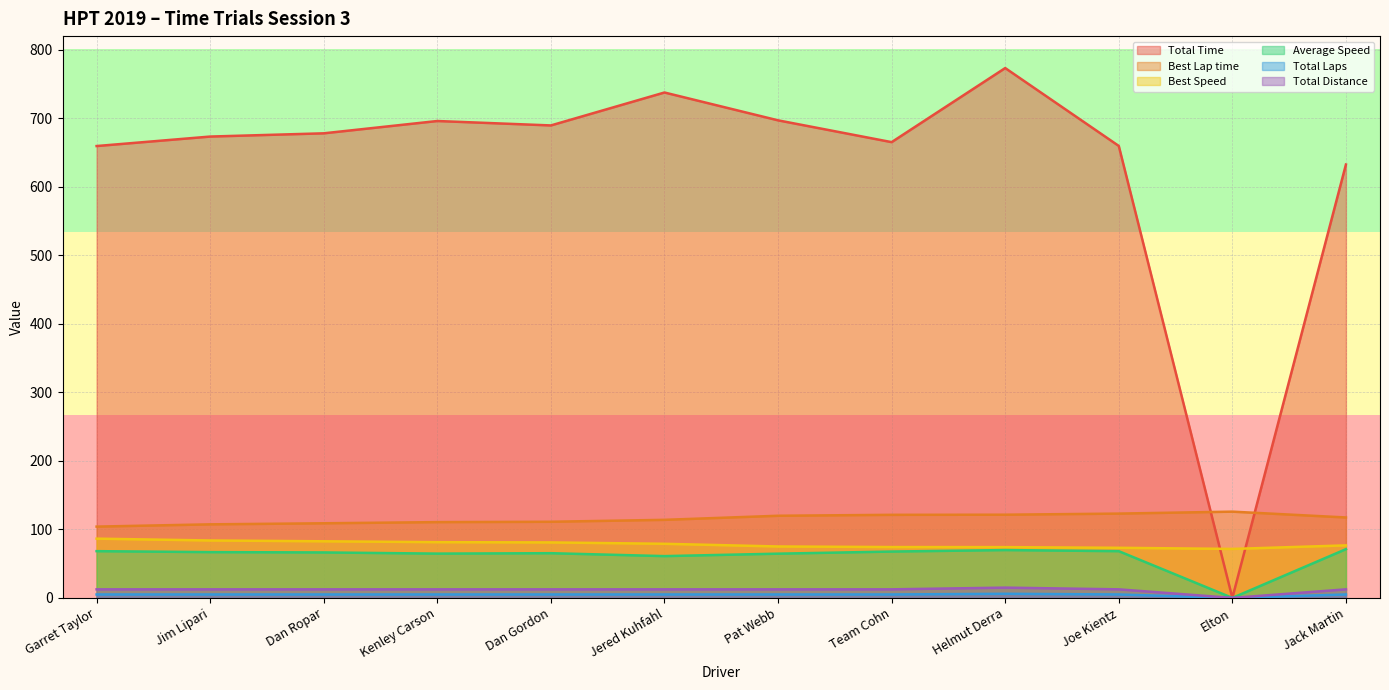

At which category is the sum across all series the highest?

Helmut Derra